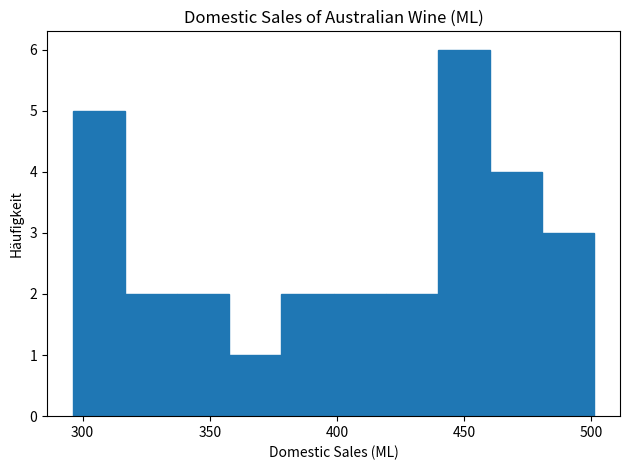

Reading left to right, list every bar in this chart as the range it spans on the x-axis followed by its height. Neither the bar edges nor the heights are printed on the chart, so give them approximately, as read against the axes.

295 to 315: 5
315 to 335: 2
335 to 360: 2
360 to 380: 1
380 to 400: 2
400 to 420: 2
420 to 440: 2
440 to 460: 6
460 to 480: 4
480 to 500: 3